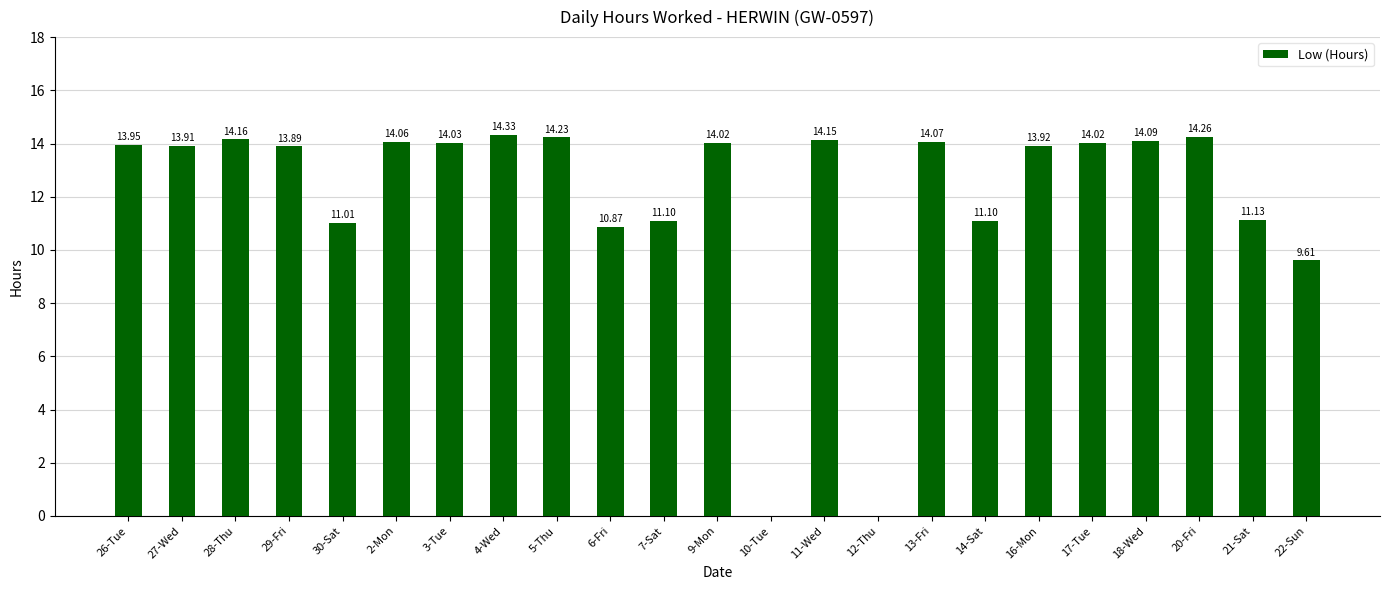

The chart shows a value of 14.0 at 17-Tue. True or false?

True